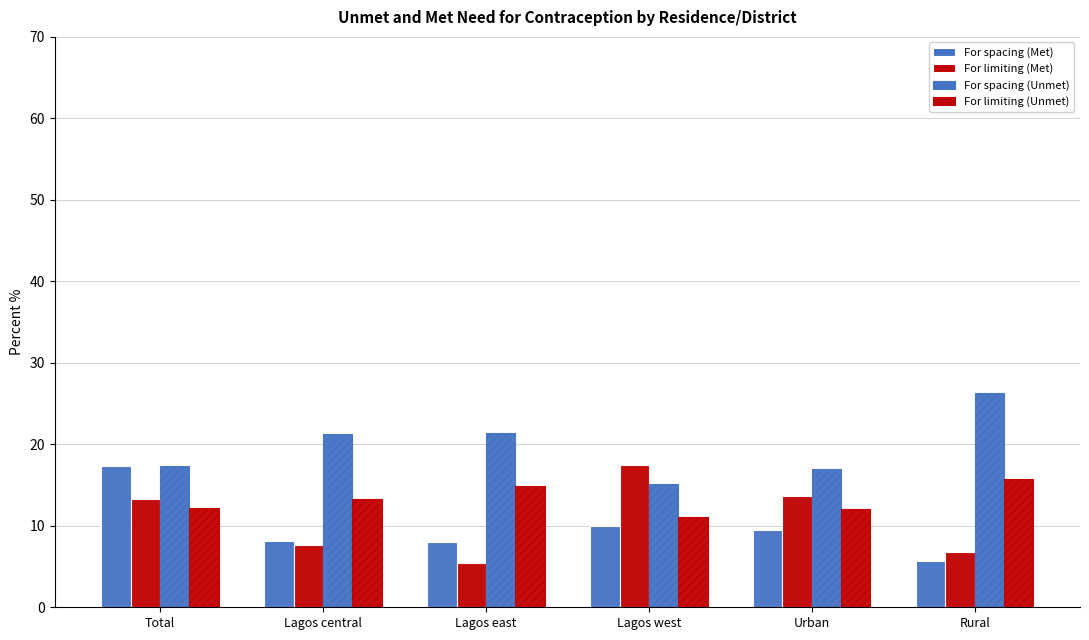

Does the chart contain any negative values?

No